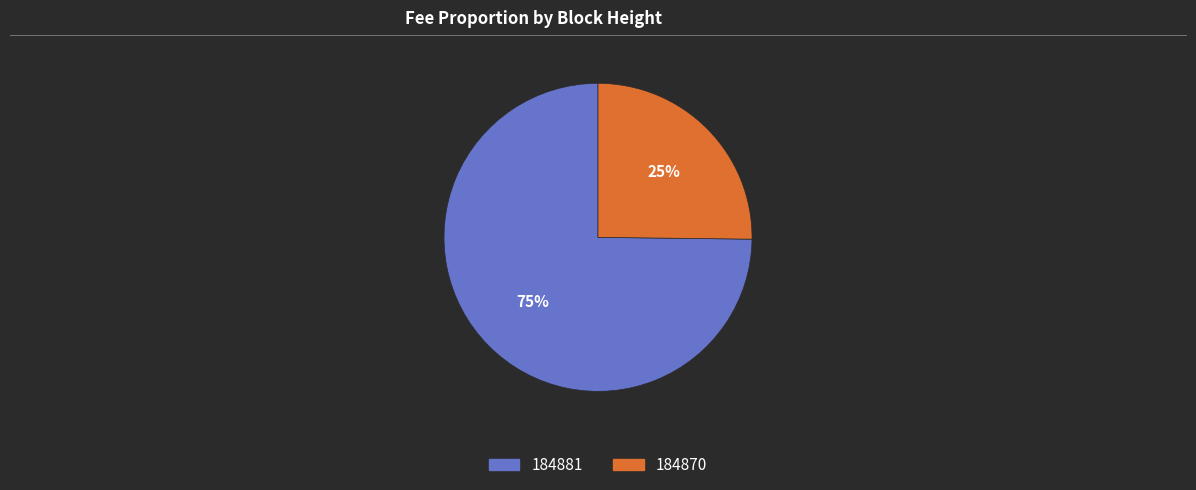

What percentage is the 184870 slice, to the nearest percent?

25%